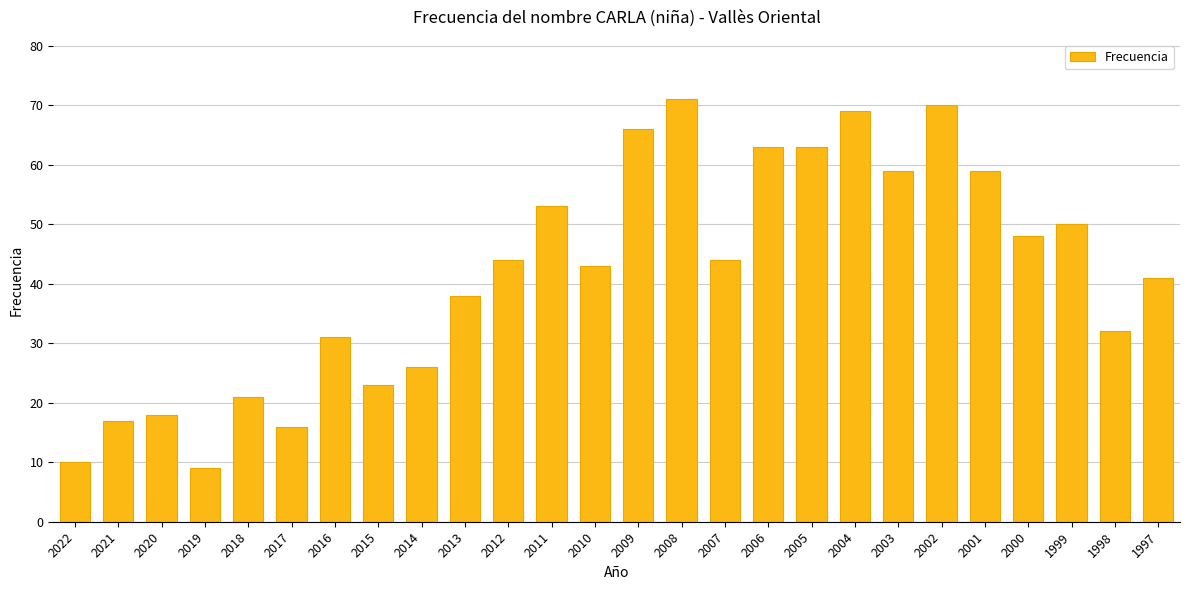

The chart shows a value of 32 at 1998. True or false?

True